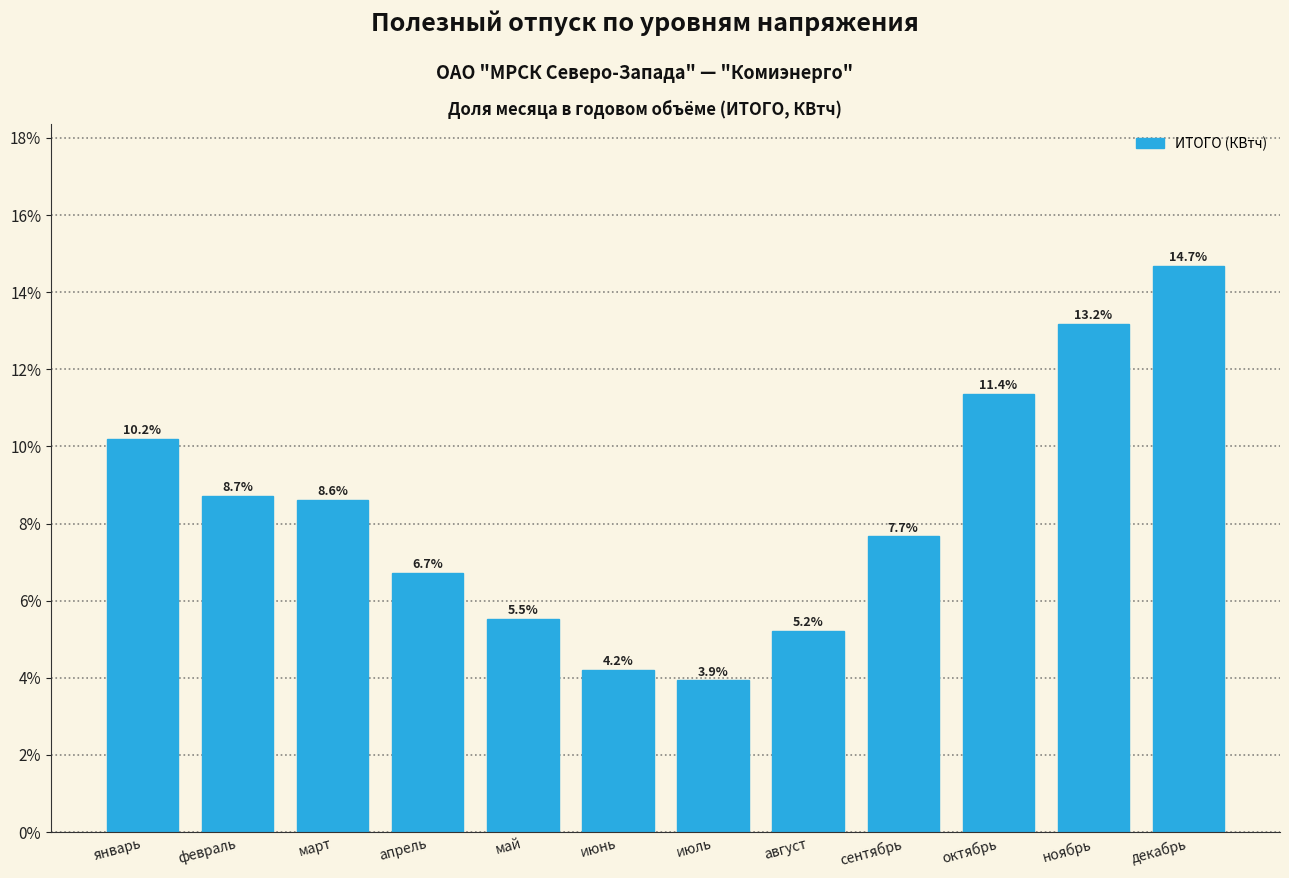

Reading right to left, what are all the values shown in this chart?

декабрь=14.7	ноябрь=13.2	октябрь=11.4	сентябрь=7.7	август=5.2	июль=3.9	июнь=4.2	май=5.5	апрель=6.7	март=8.6	февраль=8.7	январь=10.2